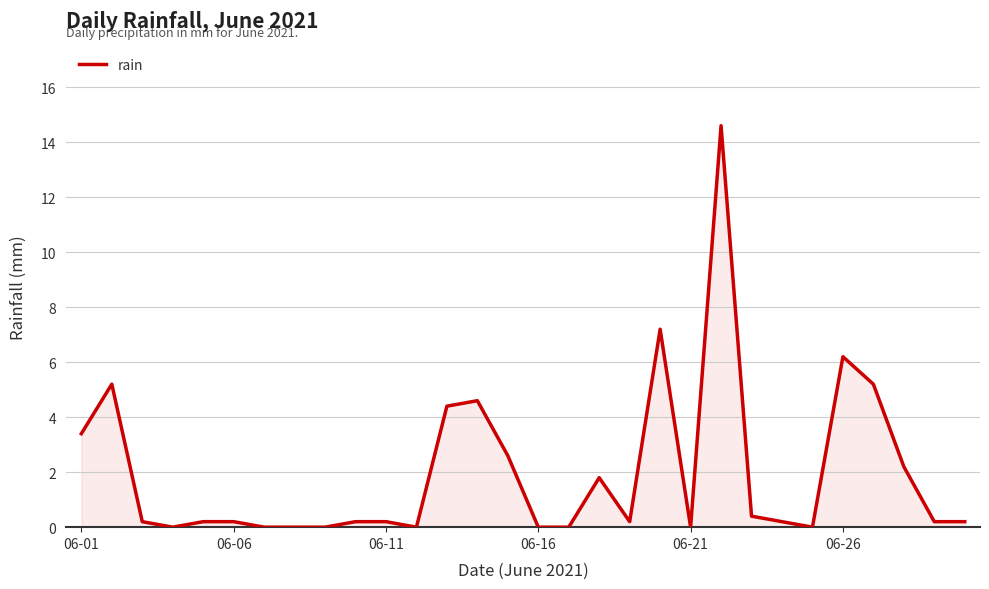

What is the difference between the maximum and minimum values?

14.6